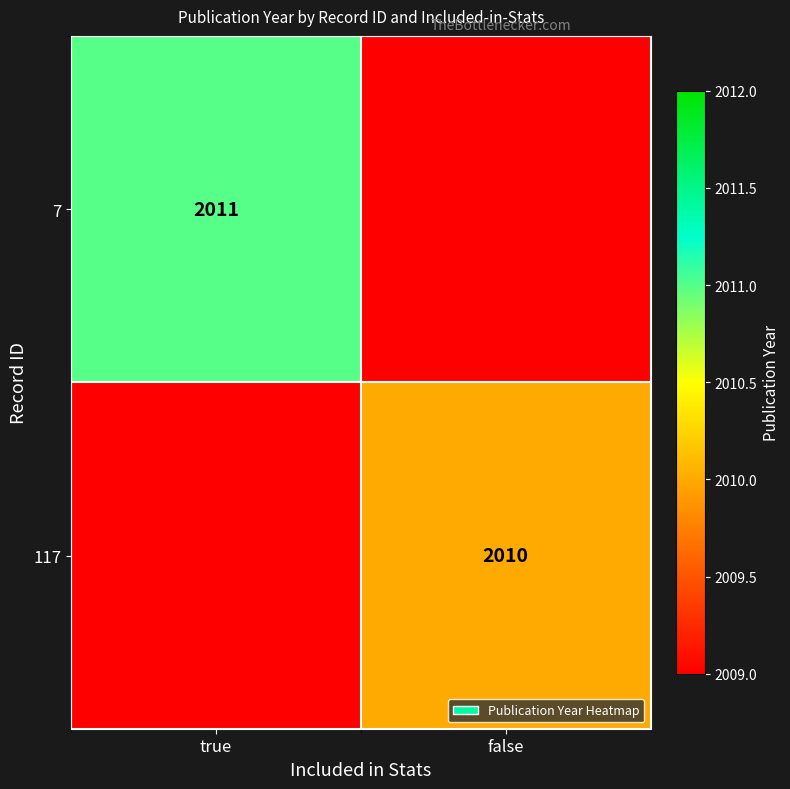

How many series are shown in this chart?

2